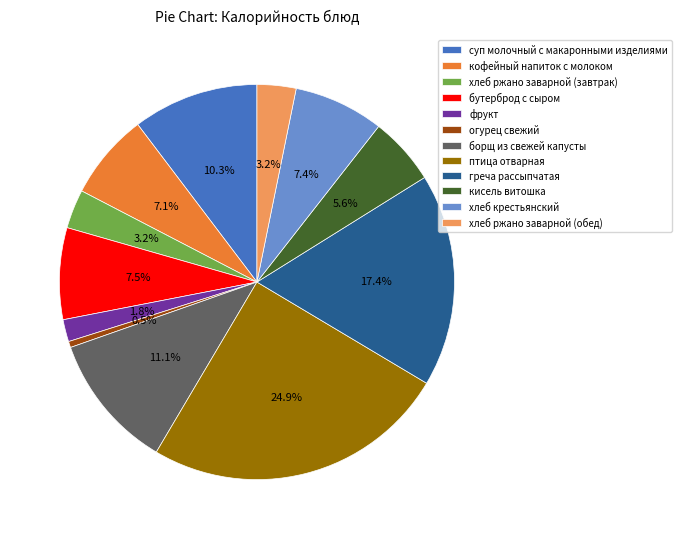

Which has a higher value, кисель витошка or греча рассыпчатая?

греча рассыпчатая